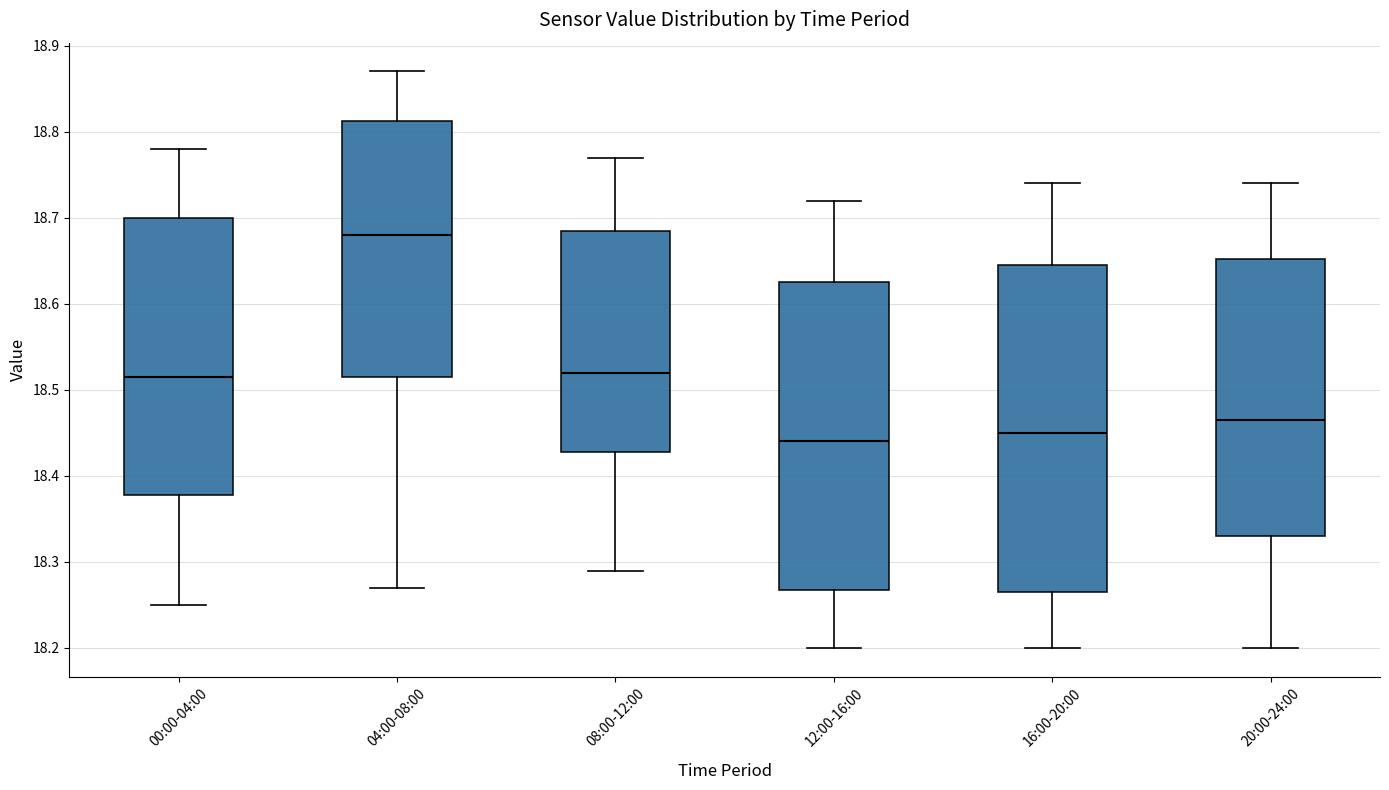

Reading left to right, read every box against the y-axis: the position of its median line, the range the box covers, and the ends of its whiskers. The values are not printed on the chart, so give them approximately, as read against the axis.

00:00-04:00: median 18.52, box 18.38 to 18.70, whiskers 18.25 to 18.78
04:00-08:00: median 18.68, box 18.52 to 18.81, whiskers 18.27 to 18.87
08:00-12:00: median 18.52, box 18.43 to 18.69, whiskers 18.29 to 18.77
12:00-16:00: median 18.44, box 18.27 to 18.63, whiskers 18.20 to 18.72
16:00-20:00: median 18.45, box 18.27 to 18.65, whiskers 18.20 to 18.74
20:00-24:00: median 18.47, box 18.33 to 18.65, whiskers 18.20 to 18.74